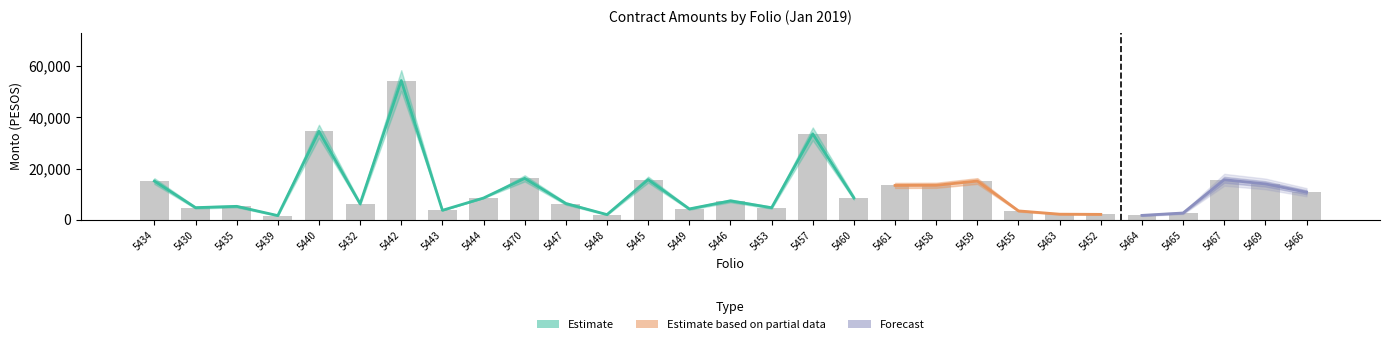

What is the smallest value displayed?

1675.9